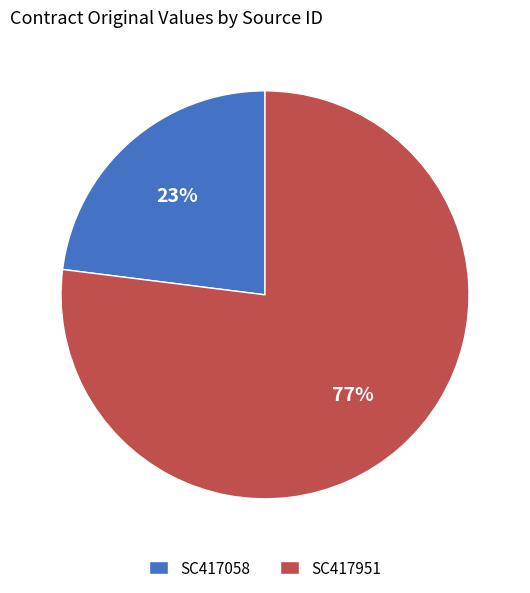

To the nearest percent, what is the combined percentage of SC417951 and SC417058?

100%